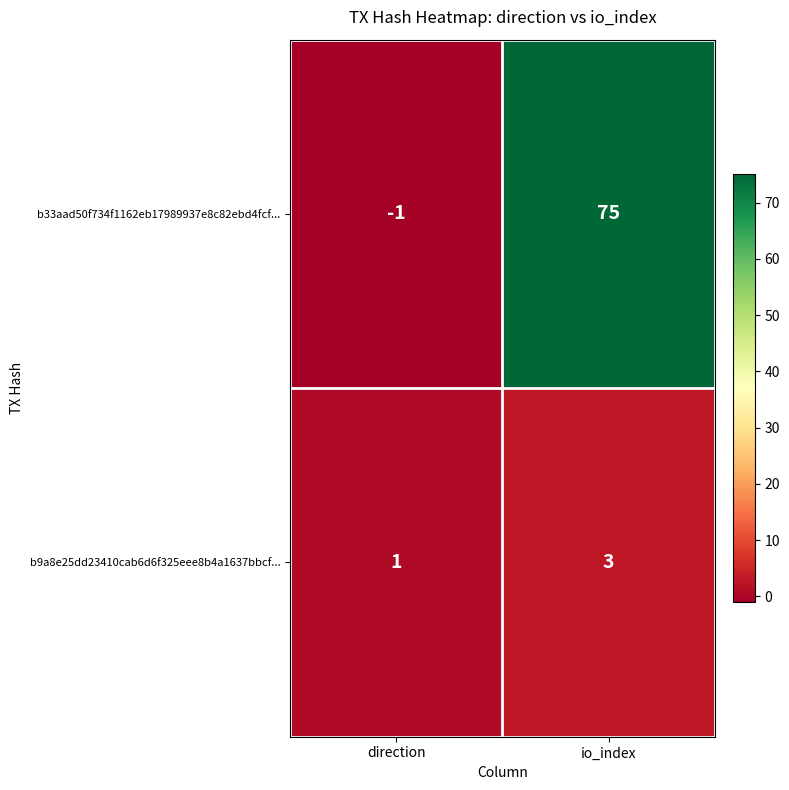

What is the sum of the b9a8e25dd23410cab6d6f325eee8b4a1637bbcf... values at direction and io_index?

4